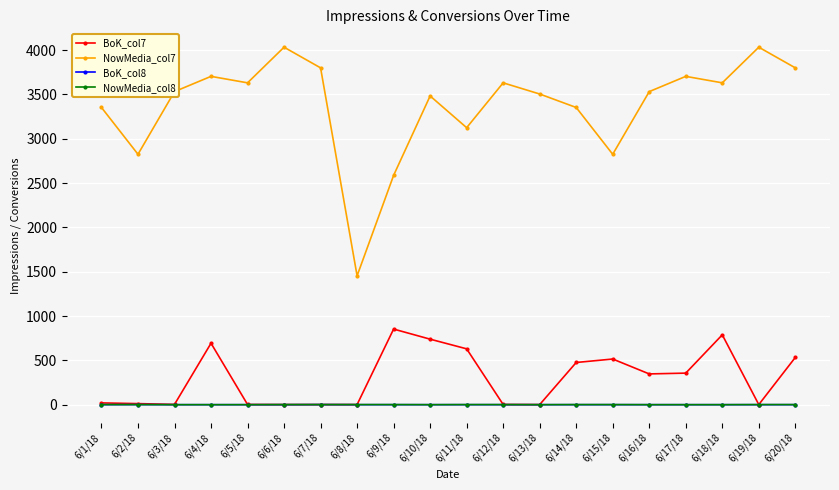

Is this an area chart (filled region under the line)?

No